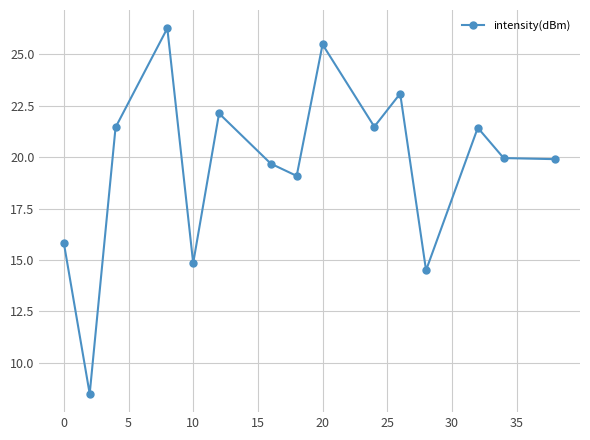

What is the difference between the second highest and second lowest values?

11.0